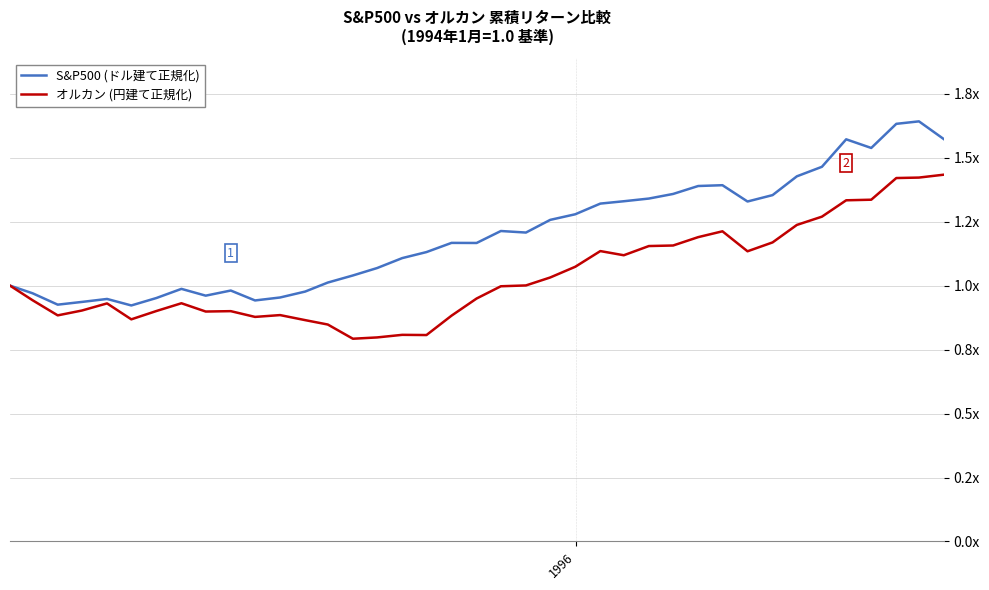

List the series in order of their peak value, lowest first.

オルカン (円建て正規化), S&P500 (ドル建て正規化)